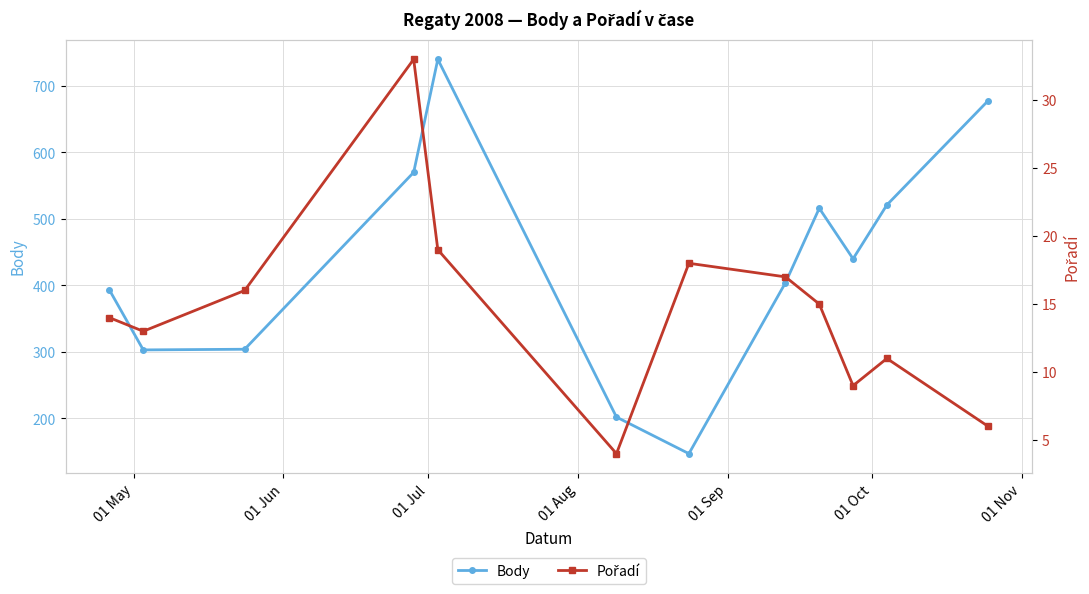

How many interior local valleys does the Body series have?

3